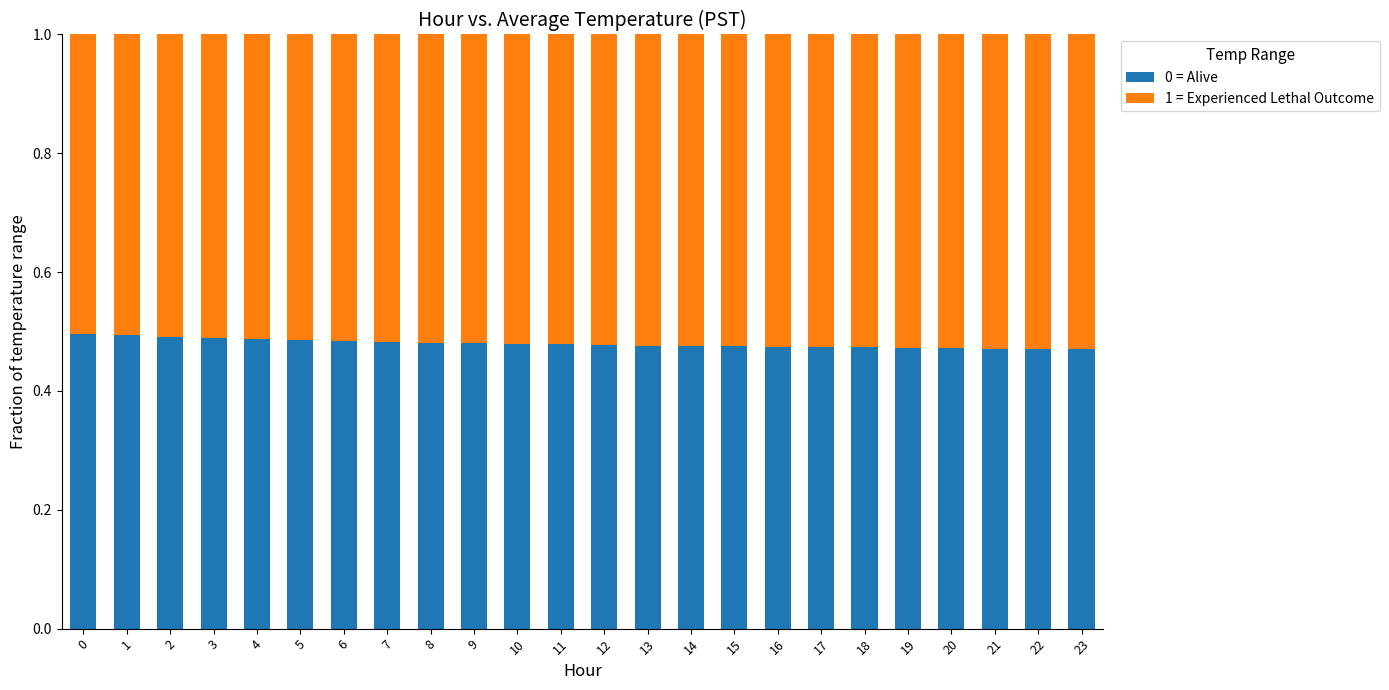

What is the total value across all series at 1?

1.0